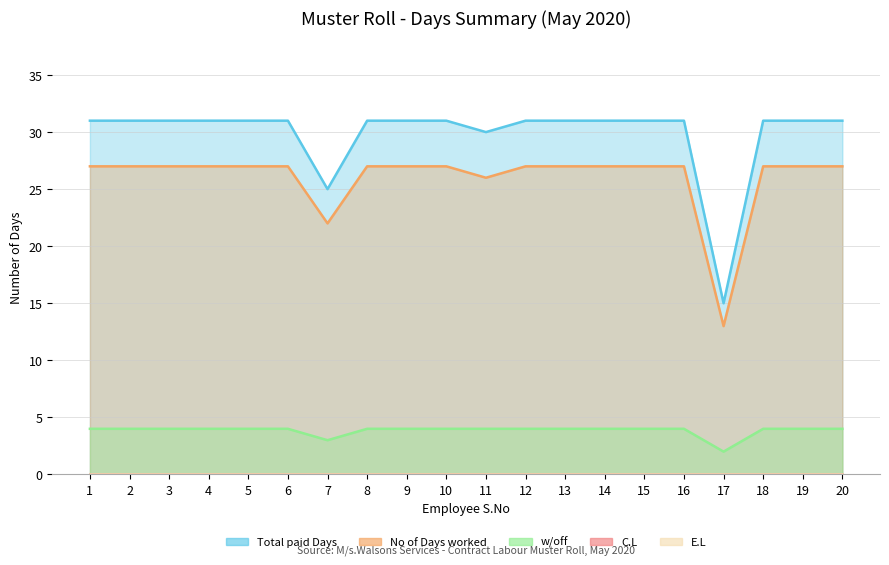

At how many categories does at least one series exceed 7?

20